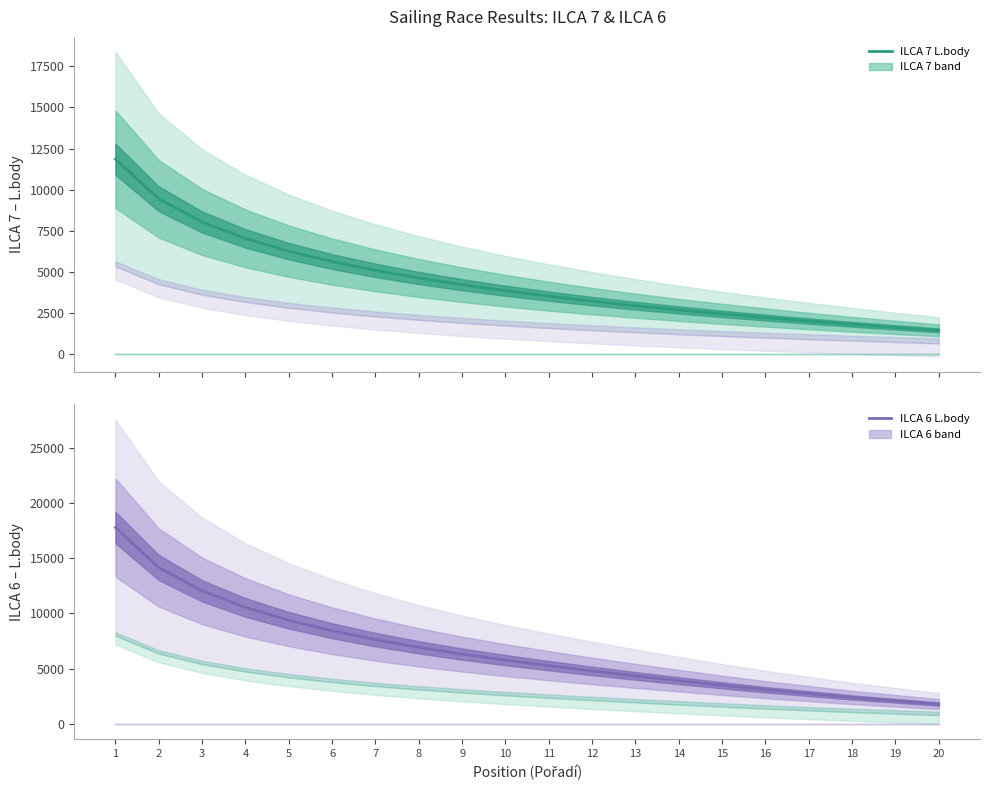

What value does the ILCA 7 L.body series have at 6, to the nearest 10?

5620